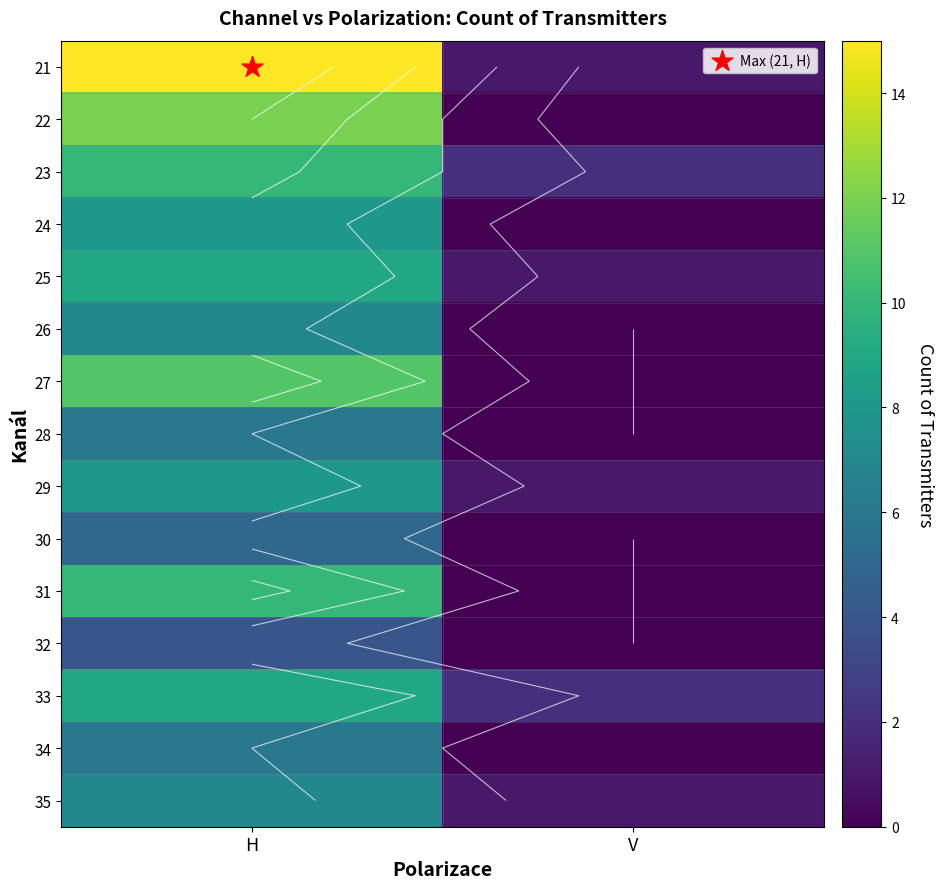

List the labels in order of 23 value, largest first.

H, V